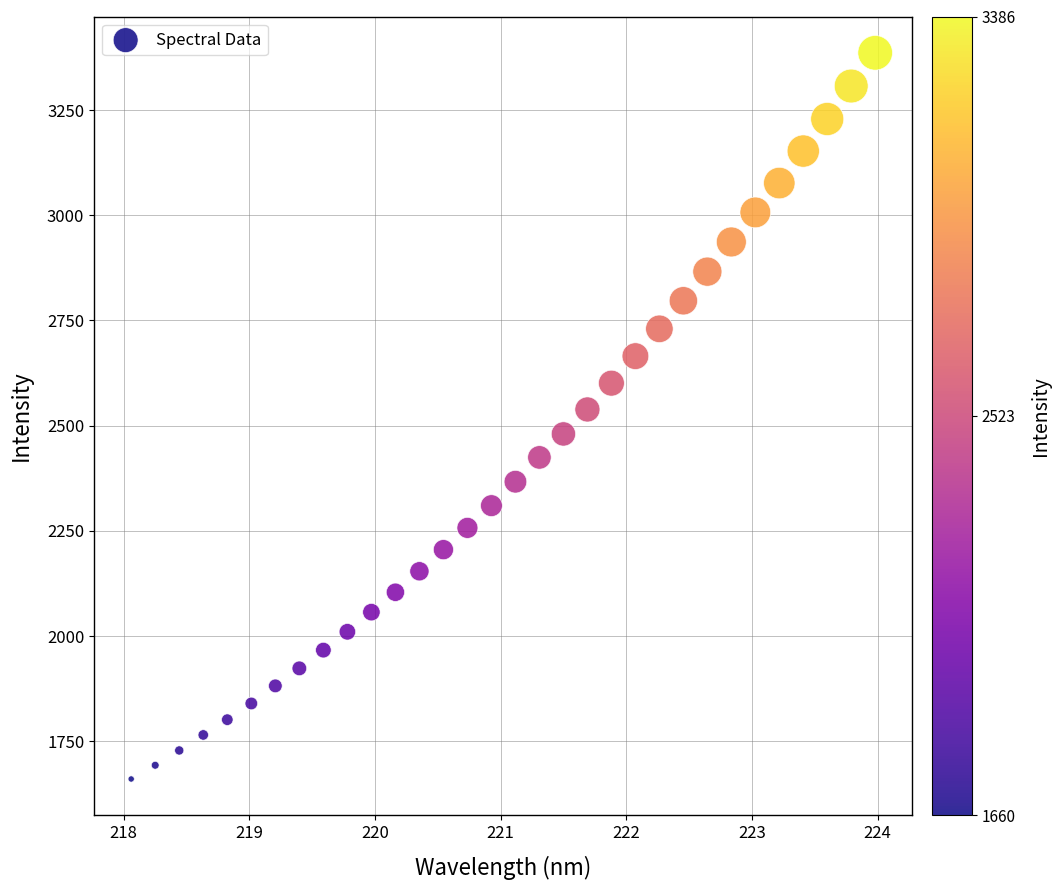

What is the range of Y values (max minus min)?

1726.0